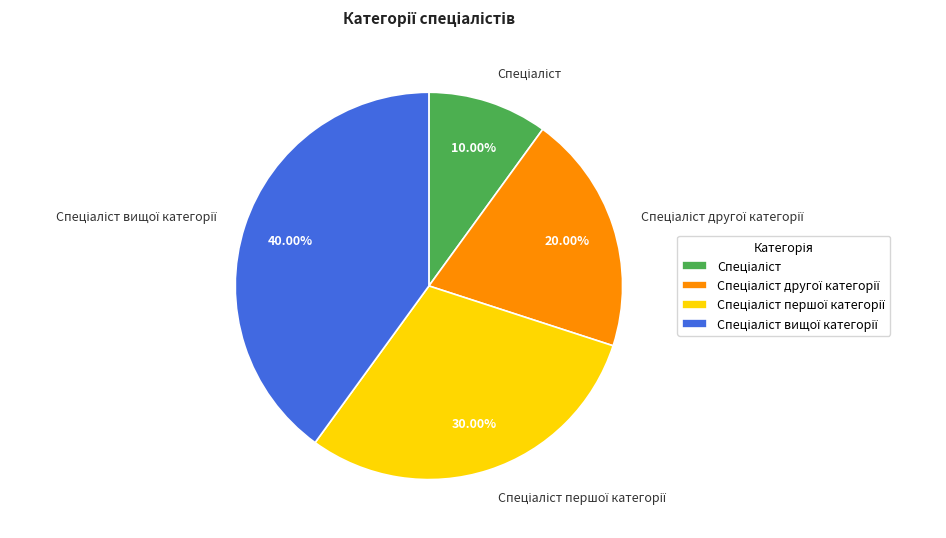

Is there a majority slice in this chart?

No